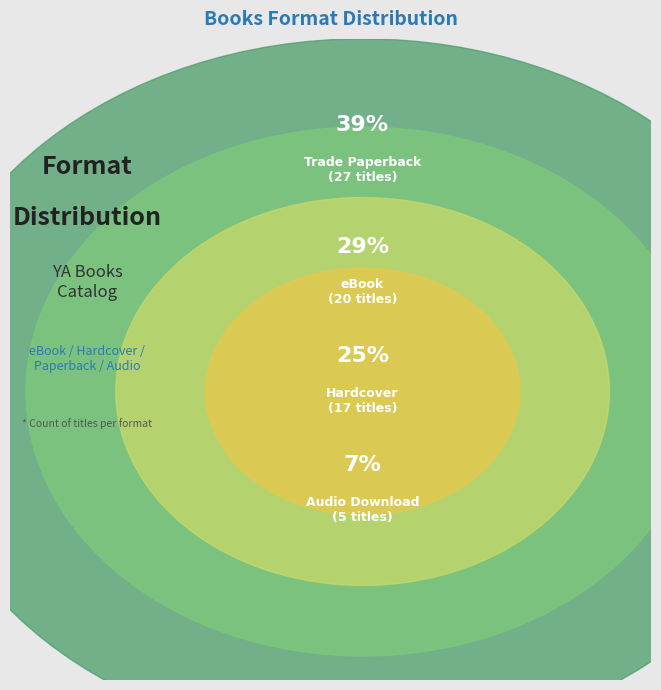

To the nearest percent, what percentage of the pie is Hardcover?

25%